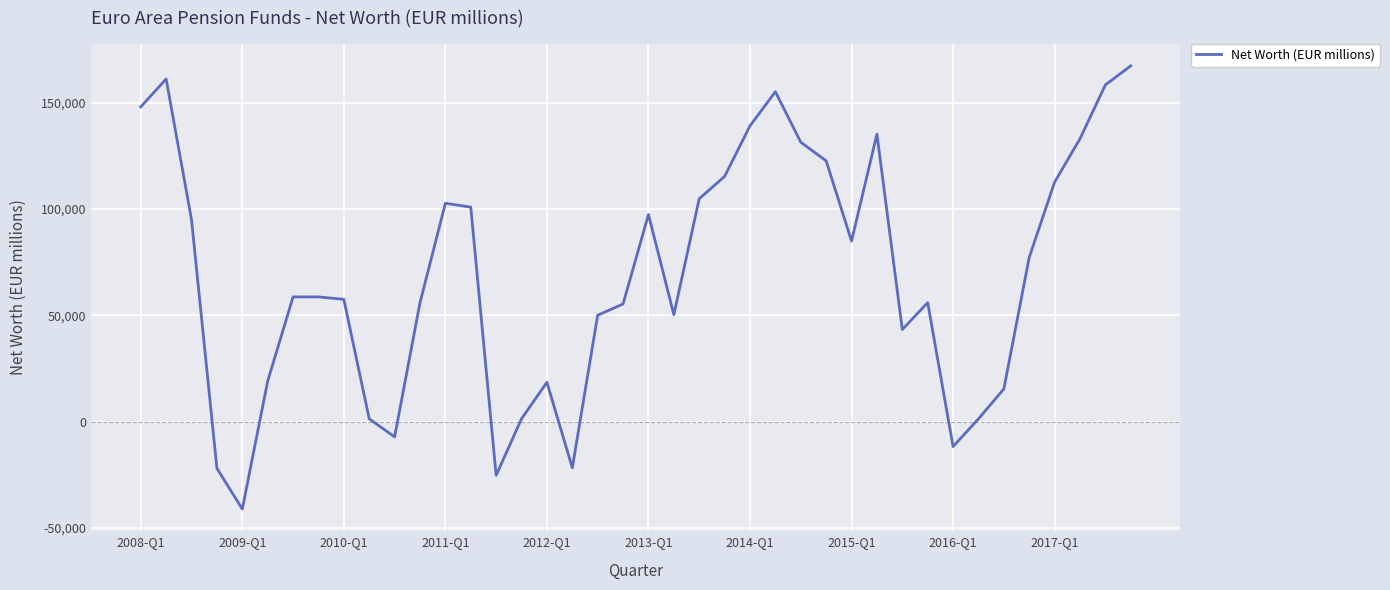

What is the smallest value displayed?

-41230.5